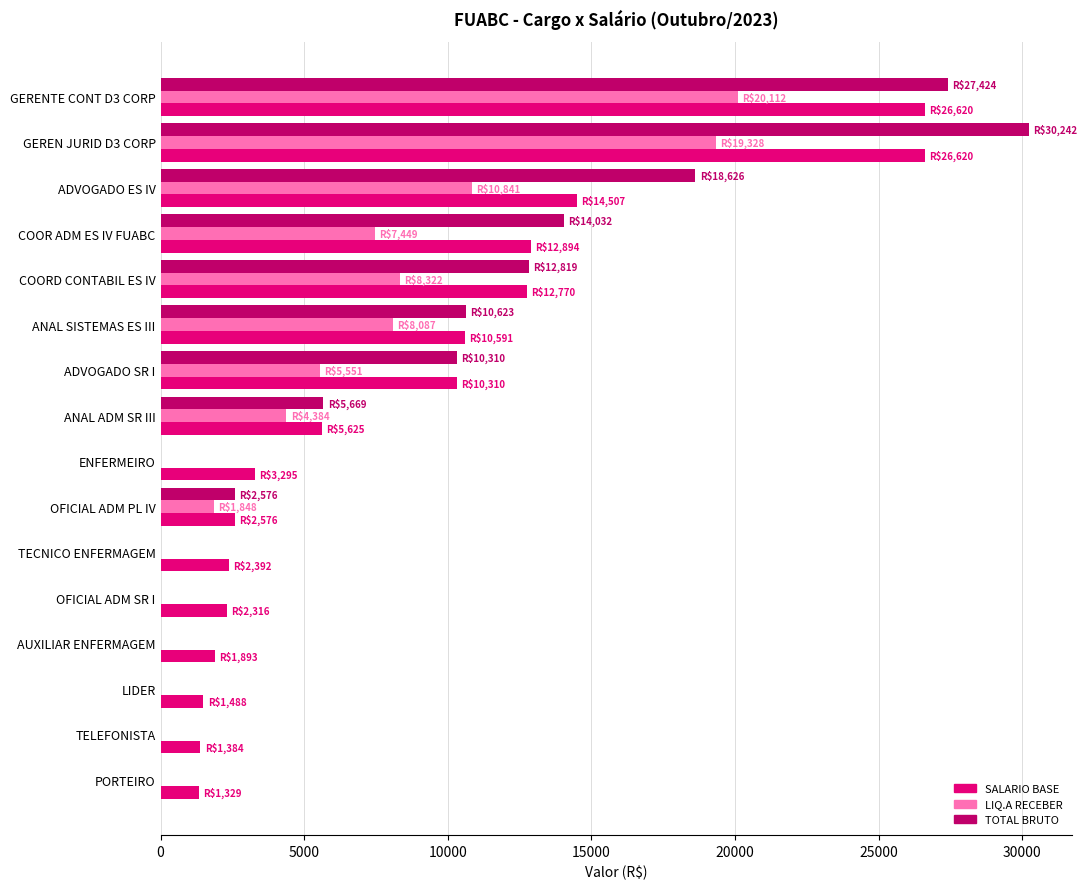

At which category is the sum across all series the highest?

GEREN JURID D3 CORP